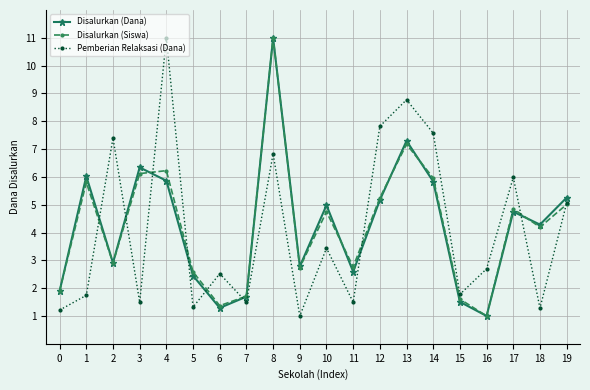

What is the average value of the Pemberian Relaksasi (Dana) series?

4.1